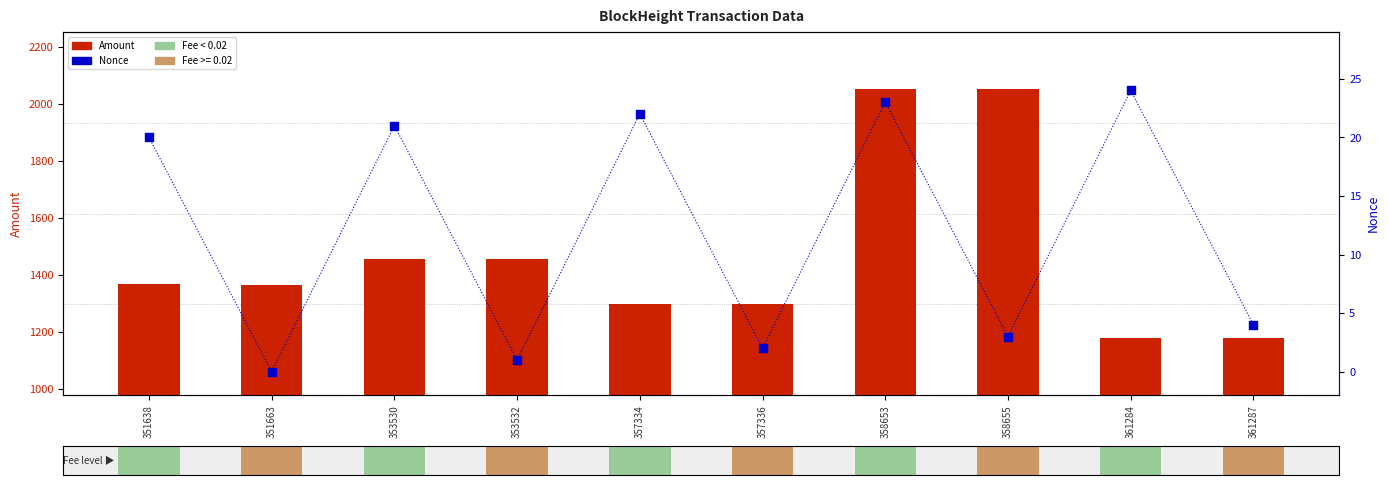

Which series reaches the maximum Y coordinate?

Amount